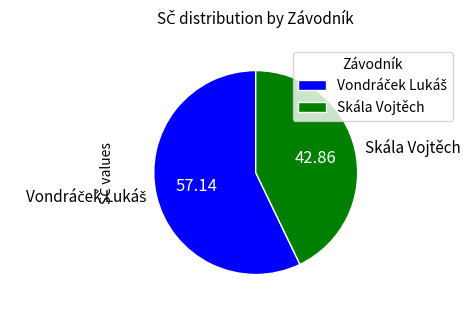

Count the number of slices in the pie.

2